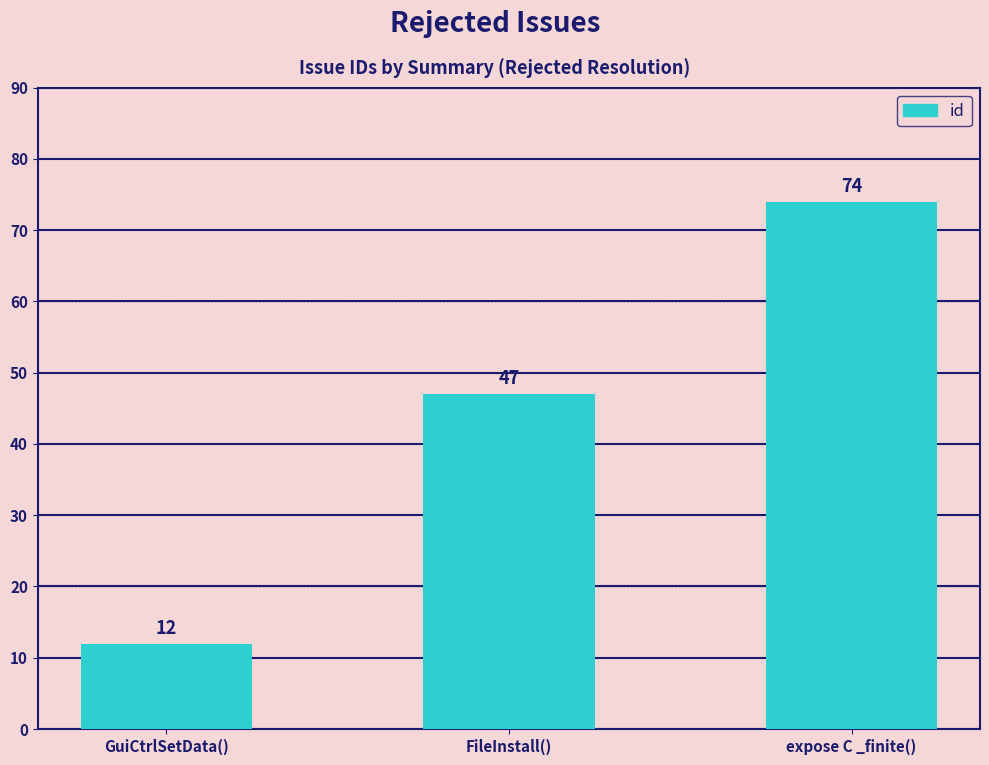

Reading left to right, what are all the values shown in this chart?

GuiCtrlSetData()=12	FileInstall()=47	expose C _finite()=74